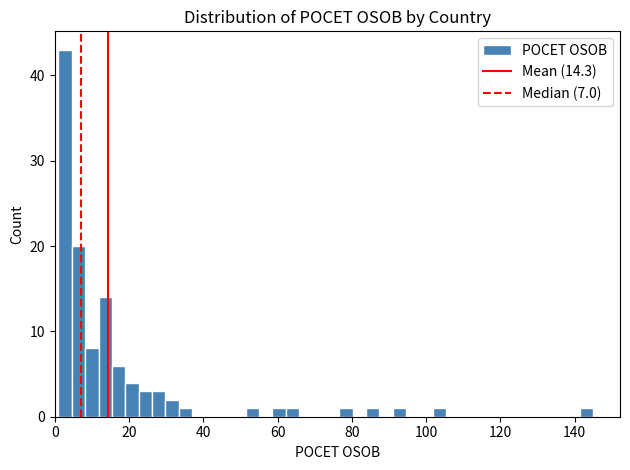

Around what value on the x-axis is the tallest bar? Give the approximate position of its centre, as read against the axis.

2